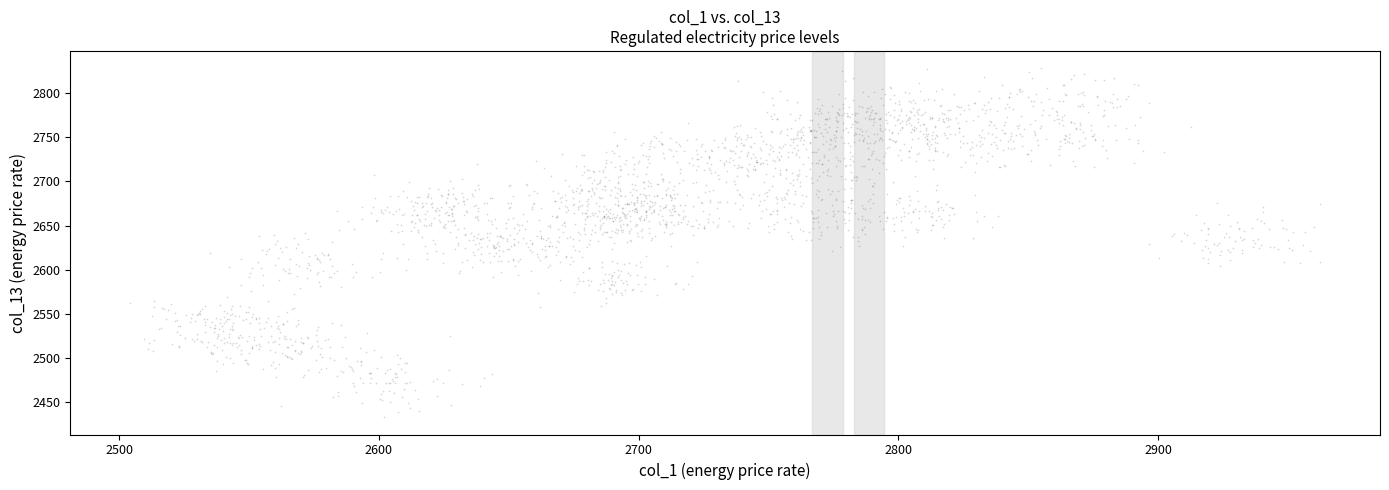

What is the range of X values (max minus min)?

458.3